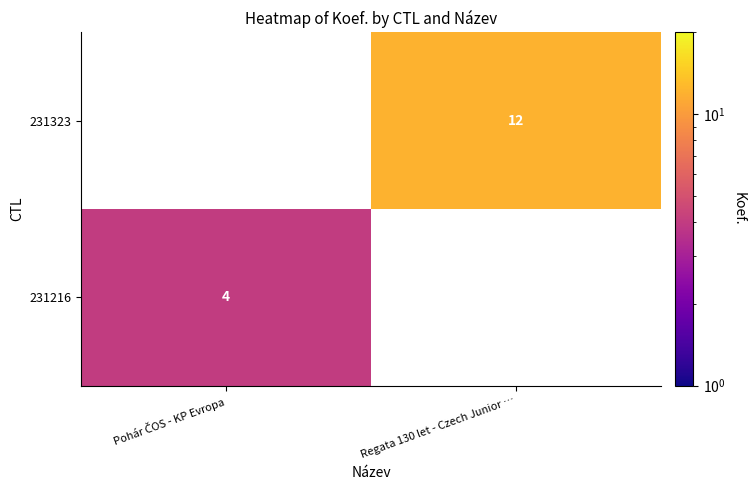

How many positive values does the 231323 series have?

1